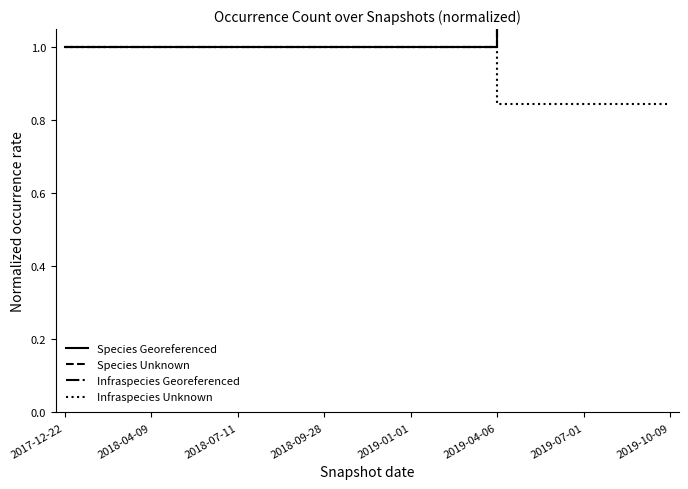

Reading left to right, transcribe all the data shown in this chart.

Species Georeferenced: 2017-12-22=1.0	2018-04-09=1.0	2018-07-11=1.0	2018-09-28=1.0	2019-01-01=1.0	2019-04-06=1.6	2019-07-01=1.6	2019-10-09=1.6
Species Unknown: 2017-12-22=1.0	2018-04-09=1.0	2018-07-11=1.0	2018-09-28=1.0	2019-01-01=1.0	2019-04-06=1.3	2019-07-01=1.3	2019-10-09=1.3
Infraspecies Georeferenced: 2017-12-22=1.0	2018-04-09=1.0	2018-07-11=1.0	2018-09-28=1.0	2019-01-01=1.0	2019-04-06=1.7	2019-07-01=1.7	2019-10-09=1.7
Infraspecies Unknown: 2017-12-22=1.0	2018-04-09=1.0	2018-07-11=1.0	2018-09-28=1.0	2019-01-01=1.0	2019-04-06=0.8	2019-07-01=0.8	2019-10-09=0.8